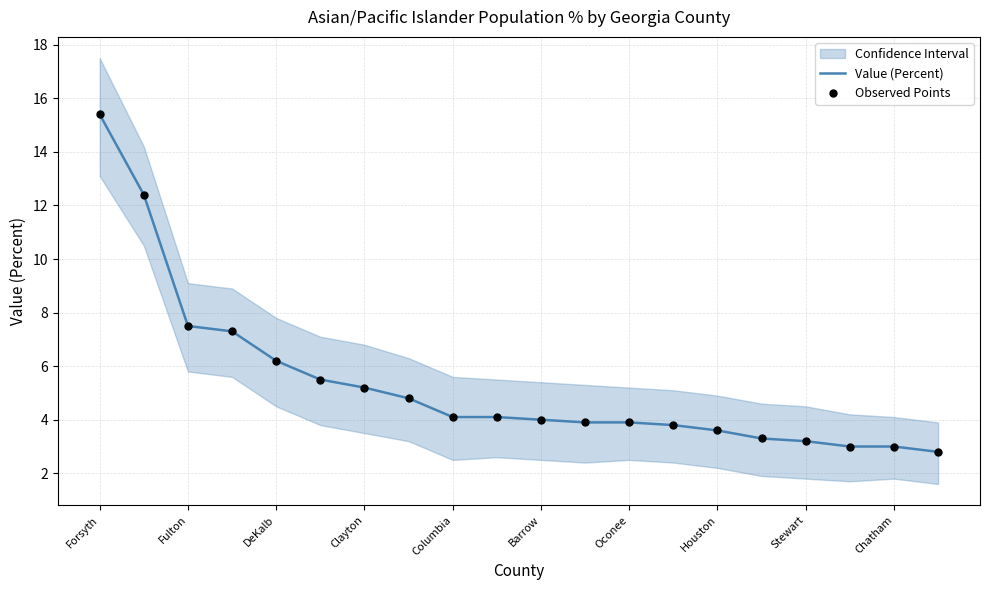

What is the highest value of the Value (Percent) series?

15.4